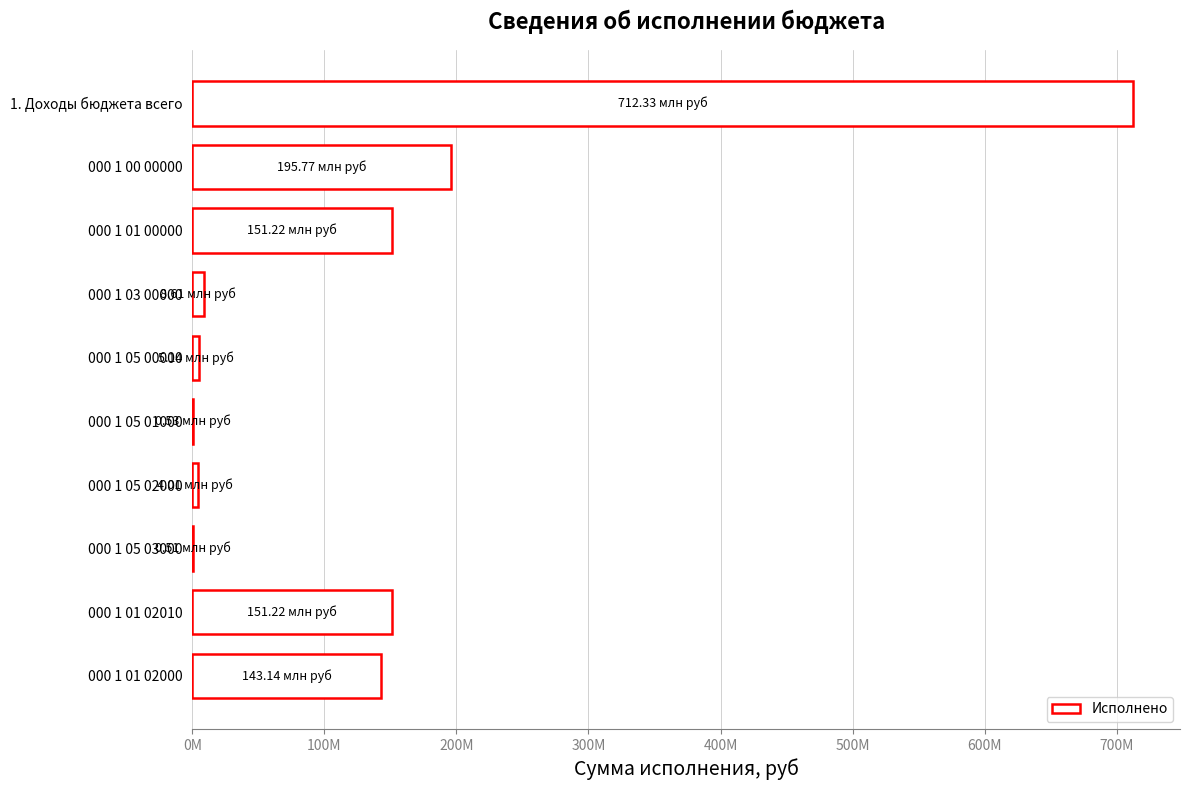

What is the greatest value displayed?

712334318.5